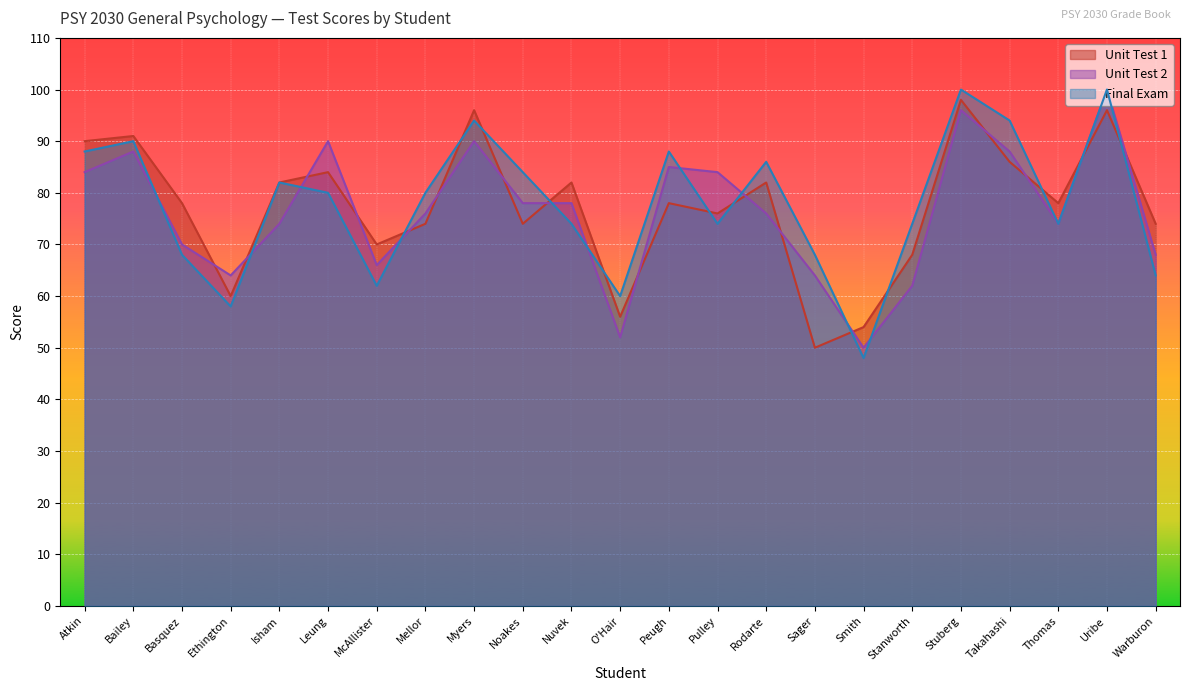

How many lines are shown in the chart?

3